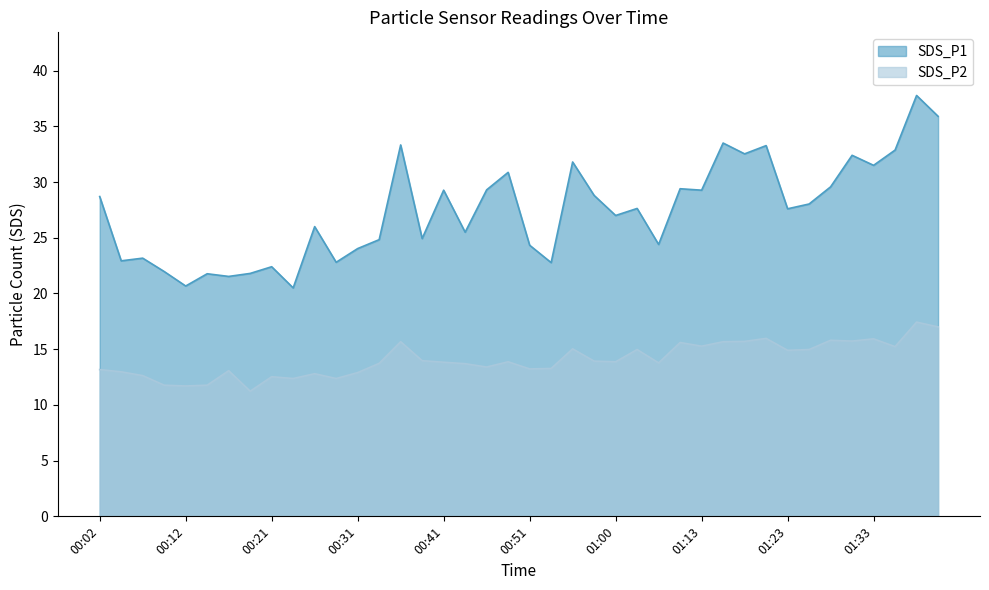

Which series has the widest spread of values?

SDS_P1